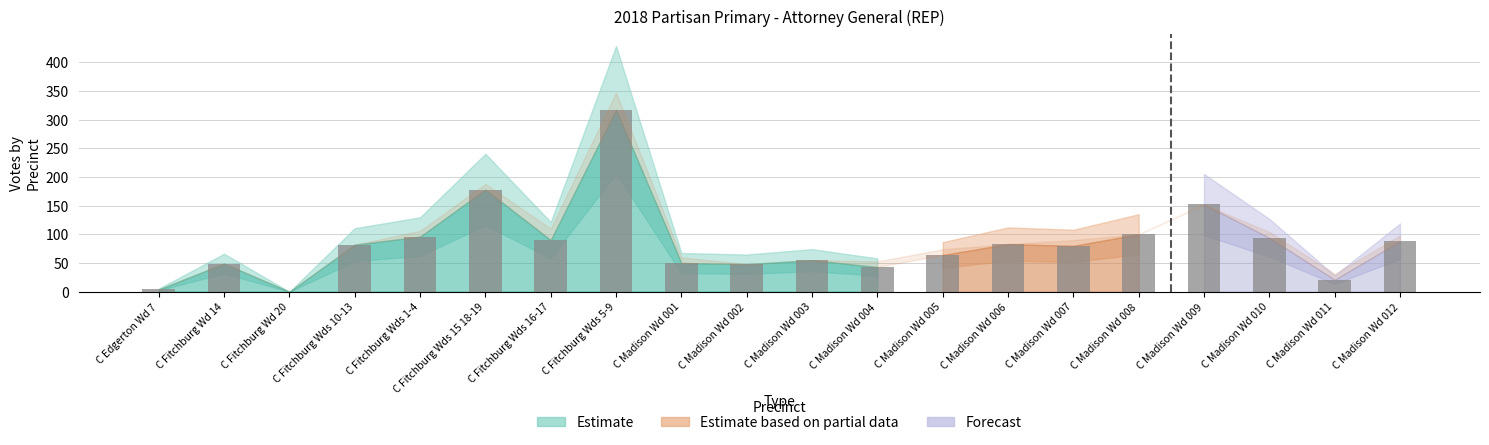

What is the sum of the values at C Fitchburg Wds 1-4 and C Madison Wd 004?

139